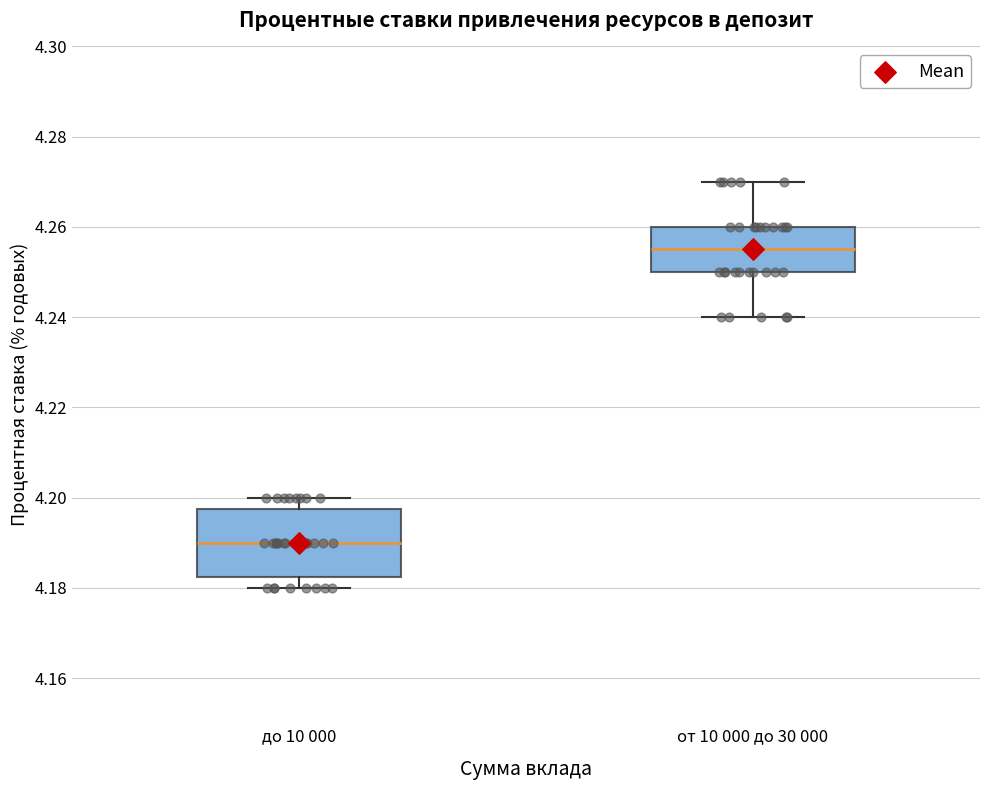

Where does the median line of the box for до 10 000 sit on the y-axis? The values are not printed on the chart, so give them approximately, as read against the axis.

4.190